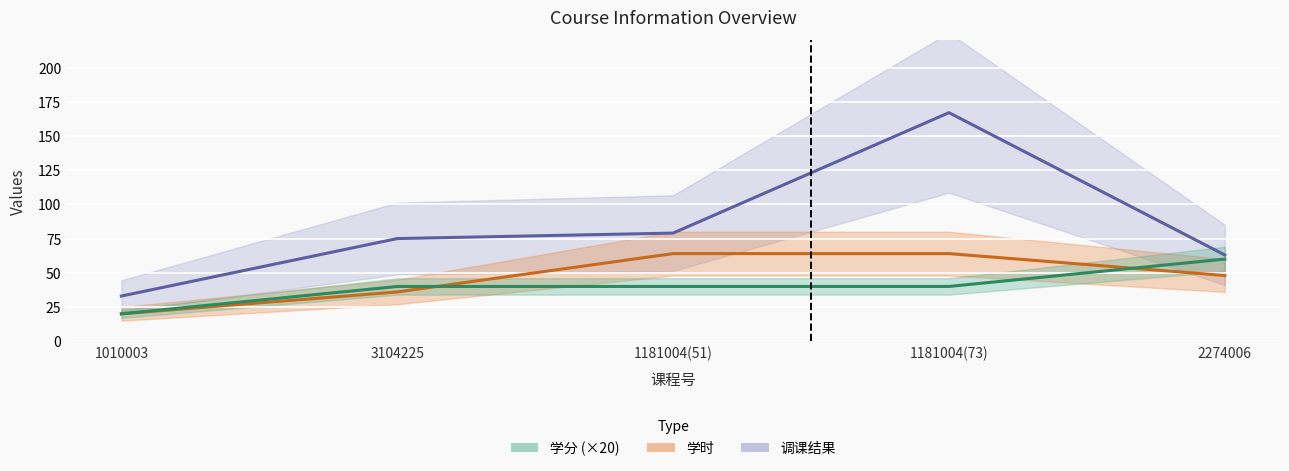

Reading right to left, list all the values displayed in this chart.

学时: 48	64	64	36	20
学分: 60	40	40	40	20
调课结果: 63	167	79	75	33